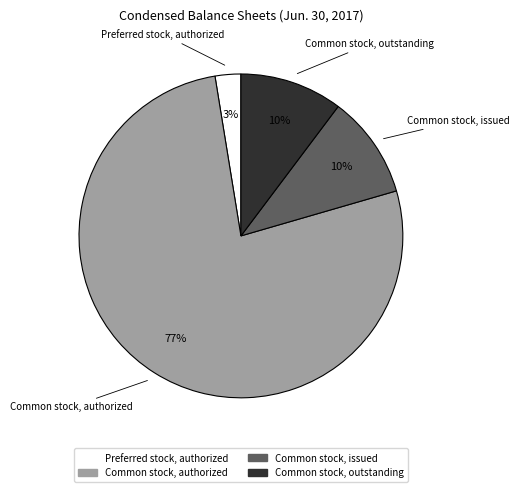

To the nearest percent, what is the difference between the largest and smallest slice percentages?

74%